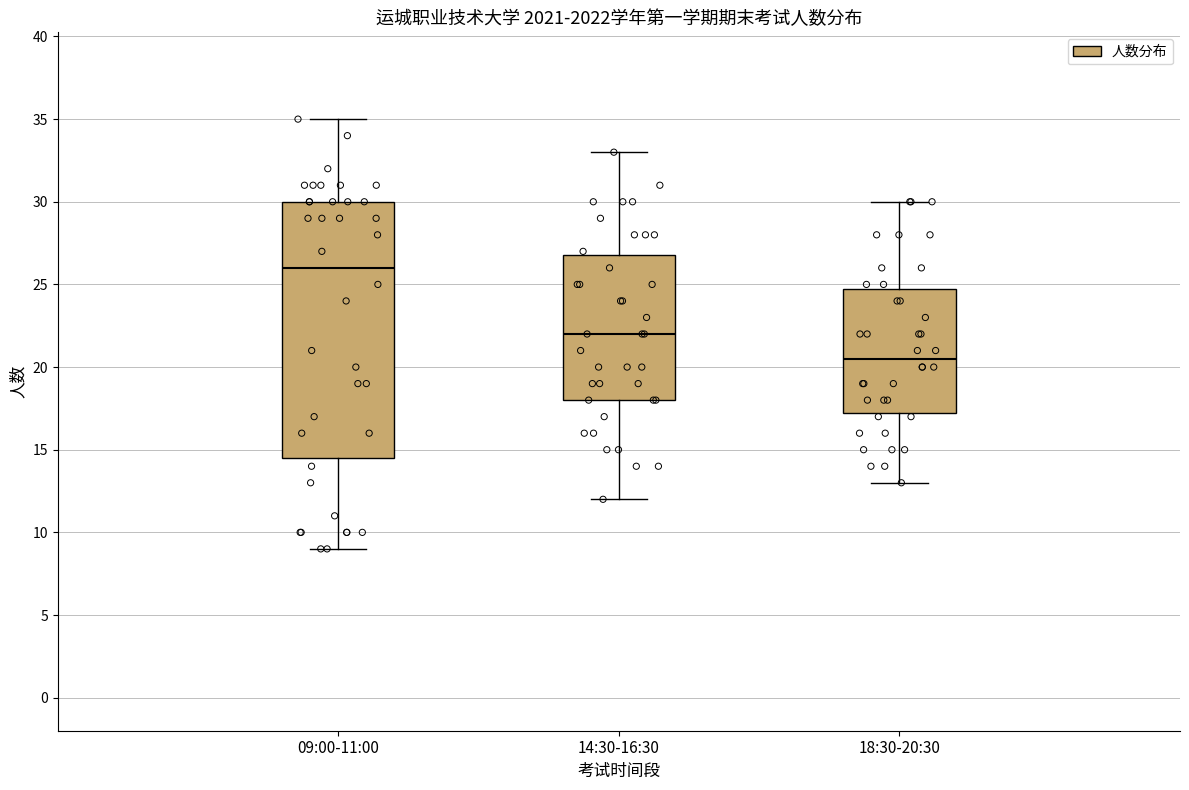

Which box is the tallest, from its lower edge to its upper edge?

09:00-11:00